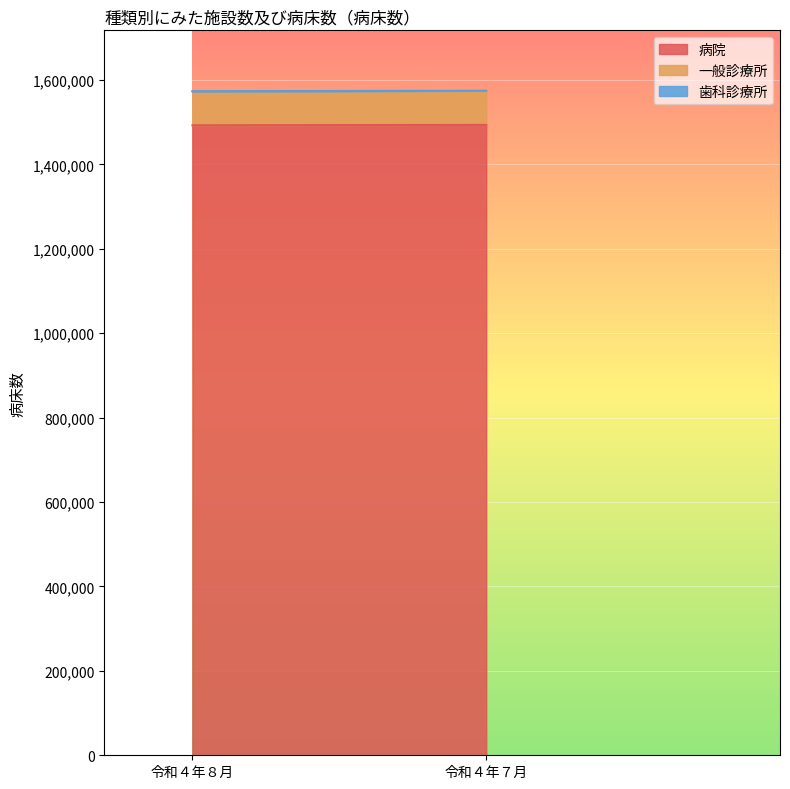

Reading left to right, transcribe all the data shown in this chart.

病院: 1492720	1493653
一般診療所: 80624	80755
歯科診療所: 58	58